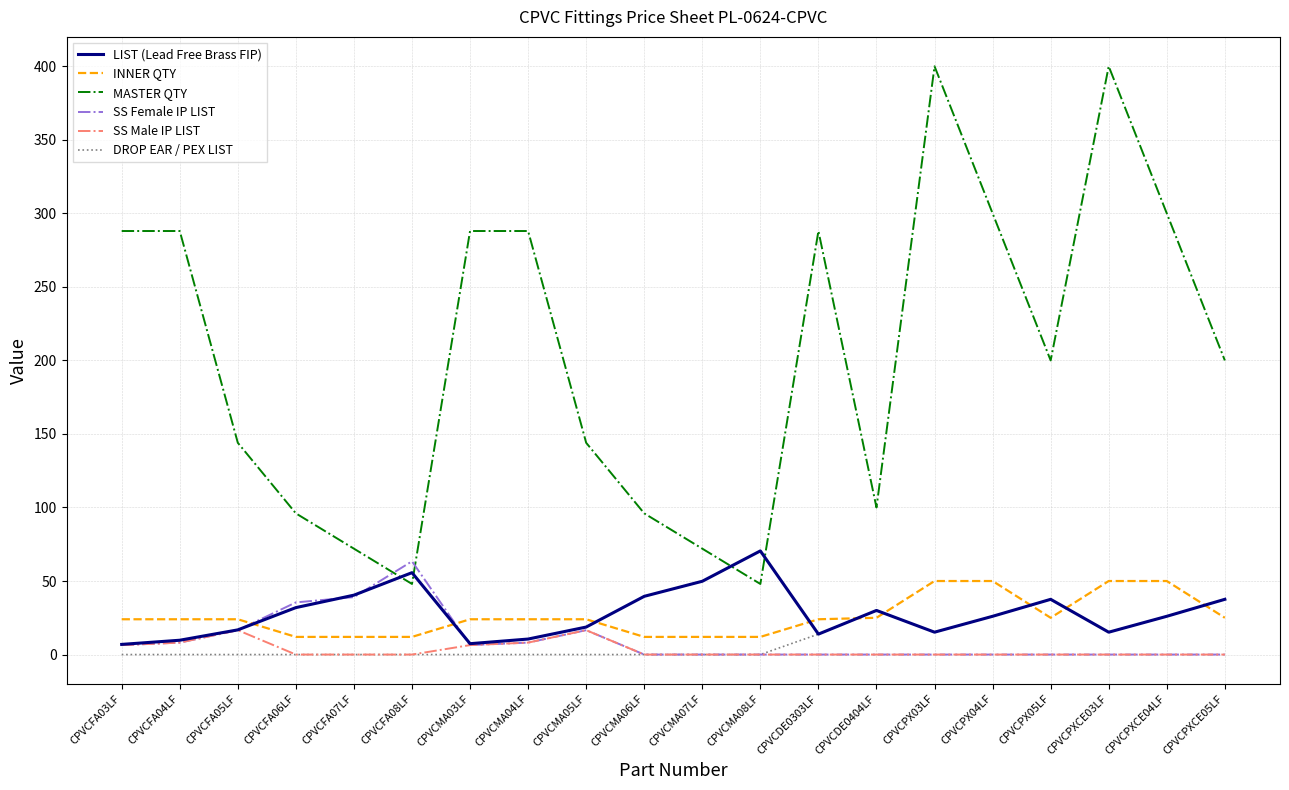

What is the difference between the highest and lowest values at CPVCFA06LF?

96.0